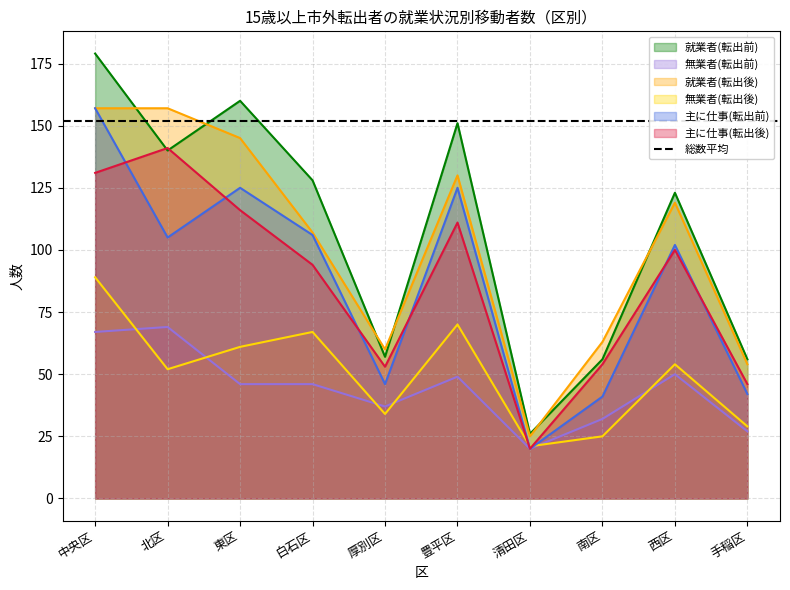

How many lines are shown in the chart?

6